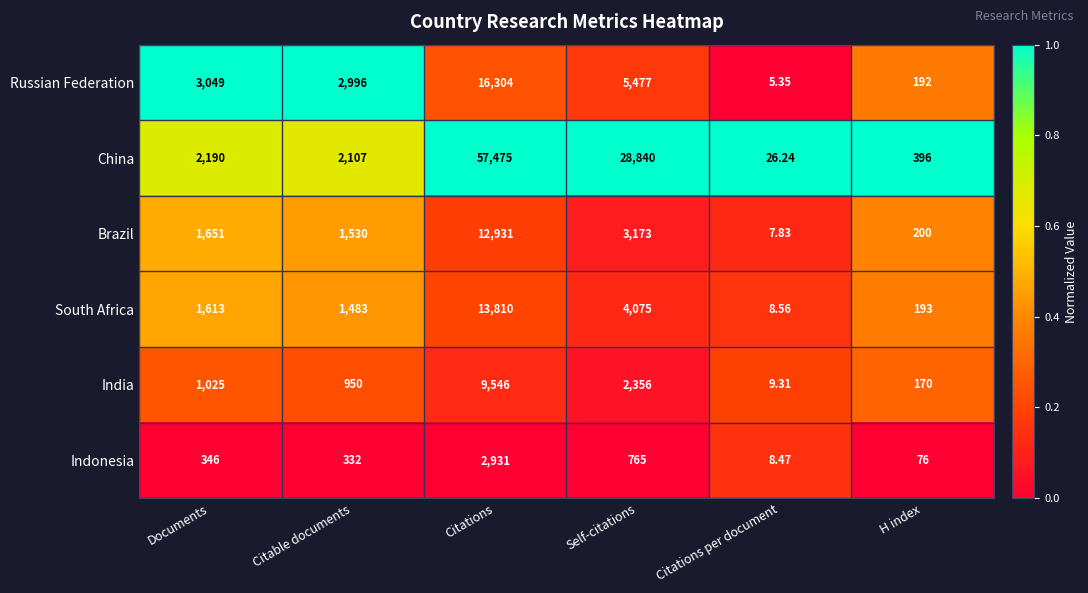

Where is Brazil nearest to the value 6469?

Self-citations